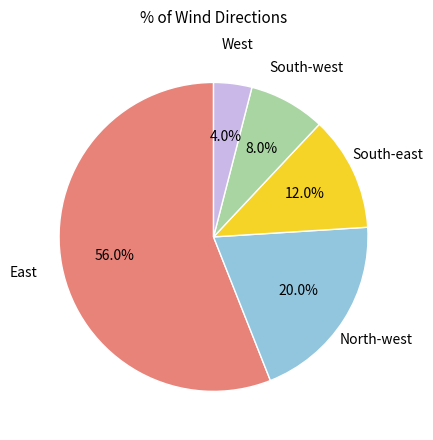

What portion of the pie excludes West?

96.0%